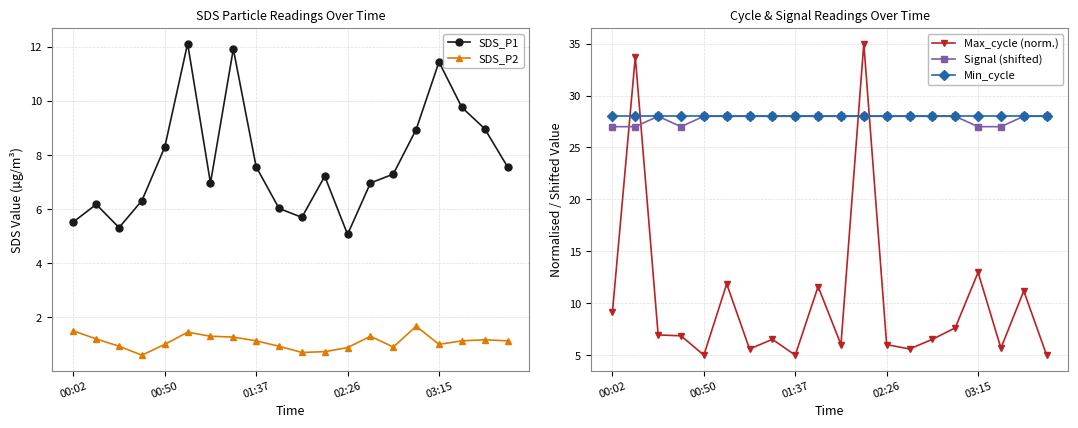

What is the difference between the maximum and minimum values in the SDS_P2 series?

1.1